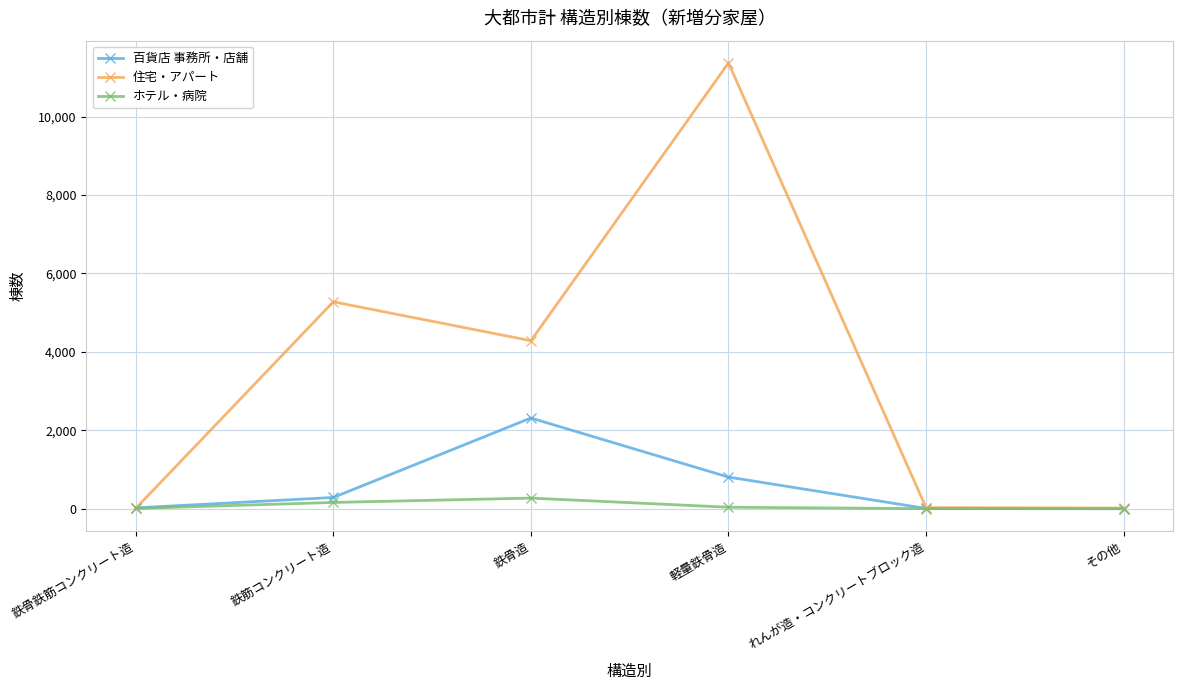

Which series has the largest range (max minus min)?

住宅・アパート